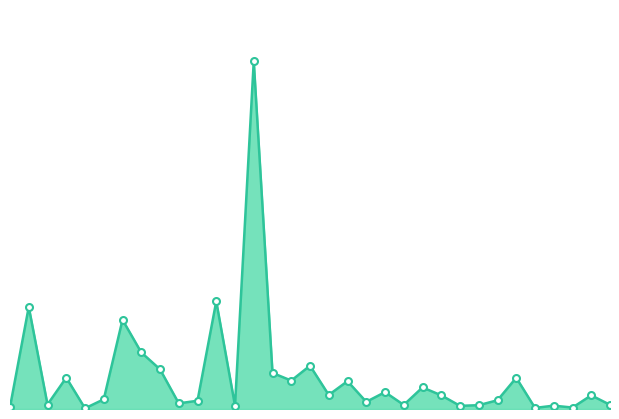

How many points are higher than both their immediate neighbors (excluding endpoints)?

12